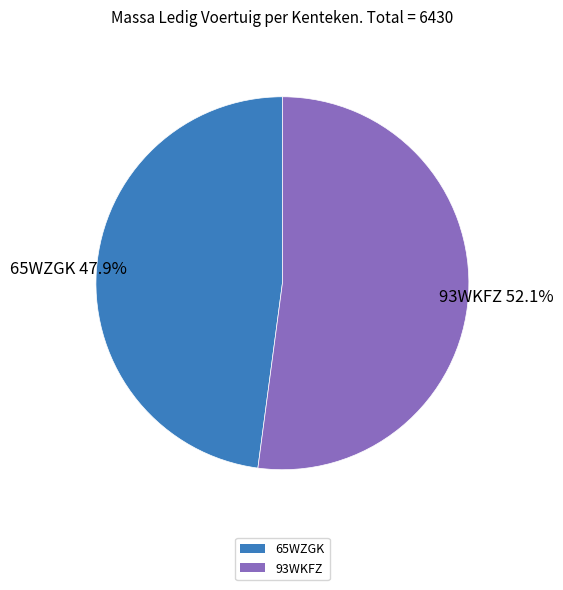

The 93WKFZ slice represents 42% of the pie. True or false?

False